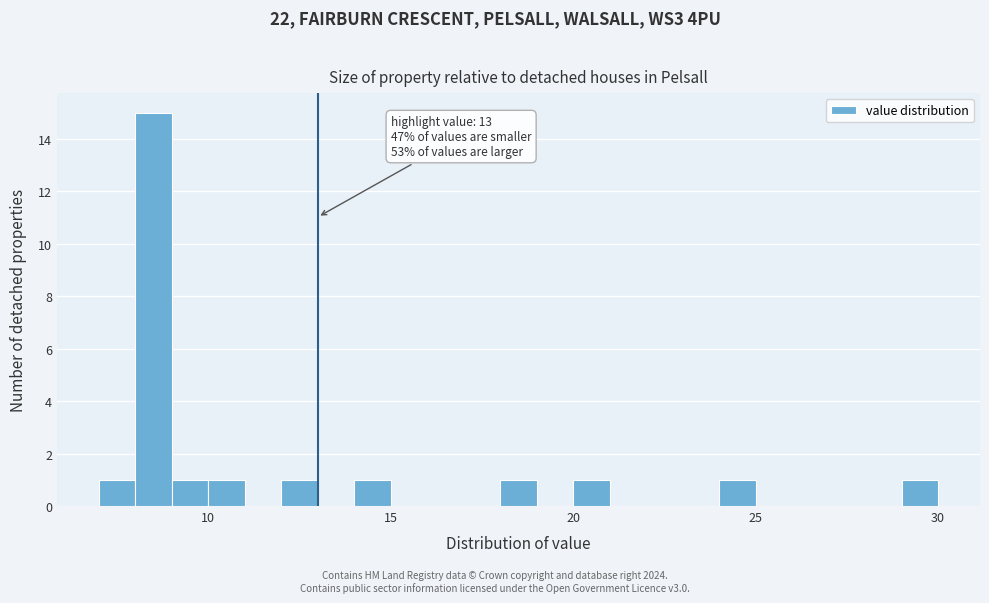

Read against the x-axis, roughly where is the centre of the tallest bar?

8.5